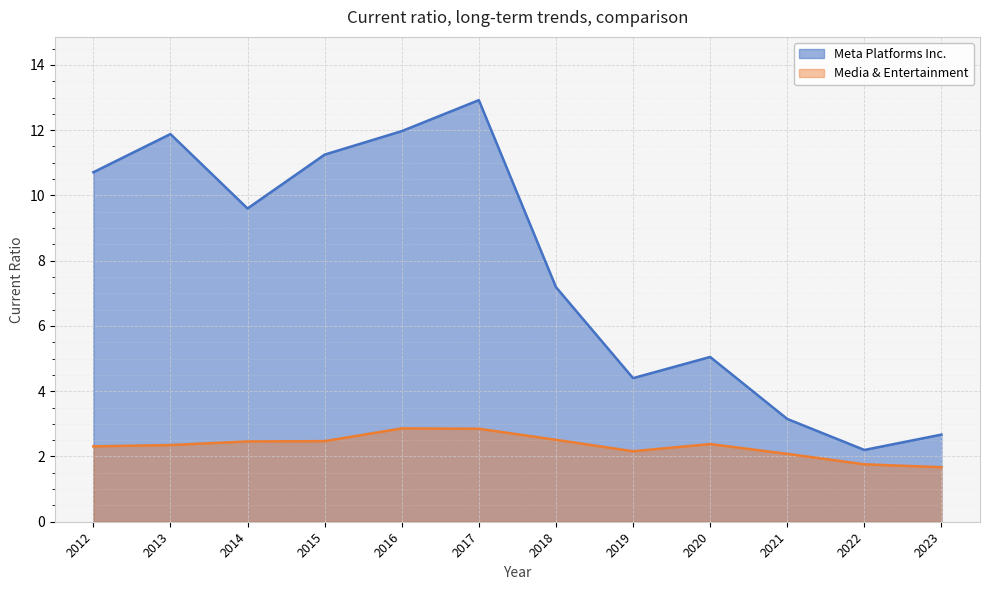

What is the approximate value of Media & Entertainment at 2022?

1.8